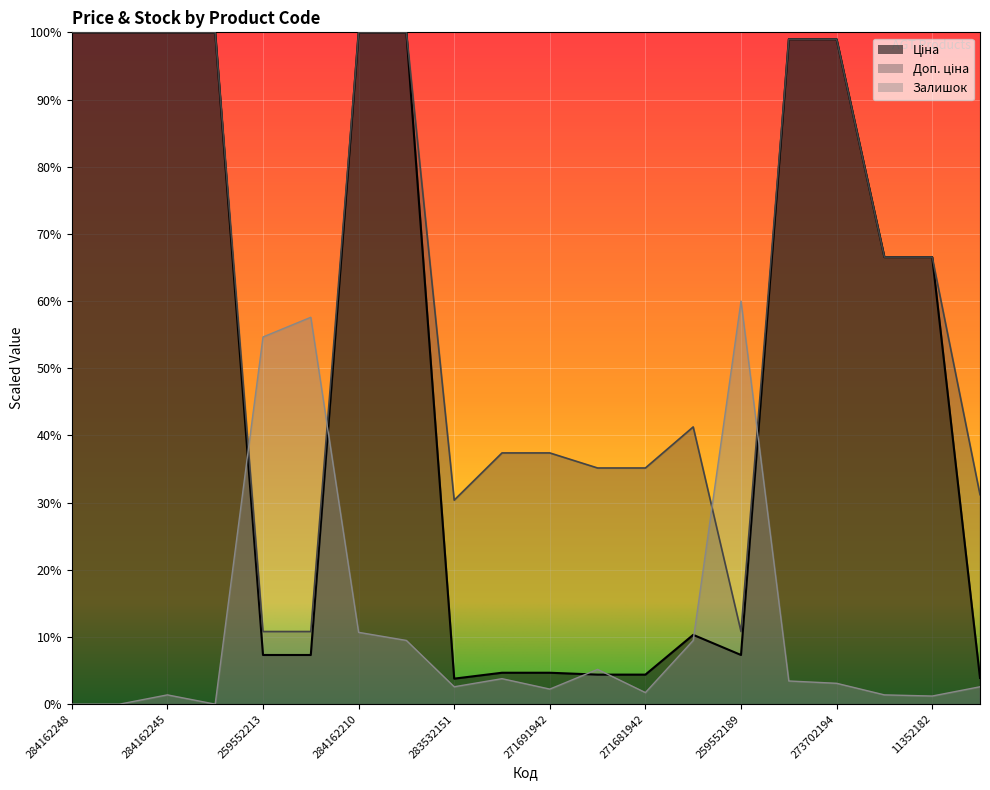

Which has a higher value, 273702193 or 273702194?

273702193